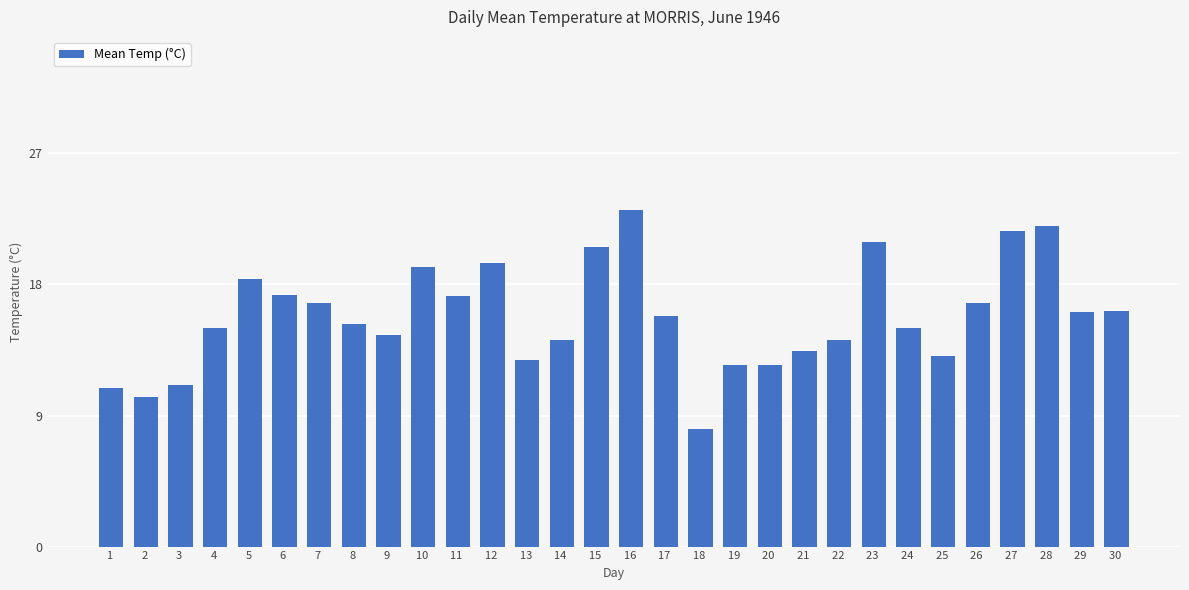

At which category does the chart reach its minimum across all series?

18 